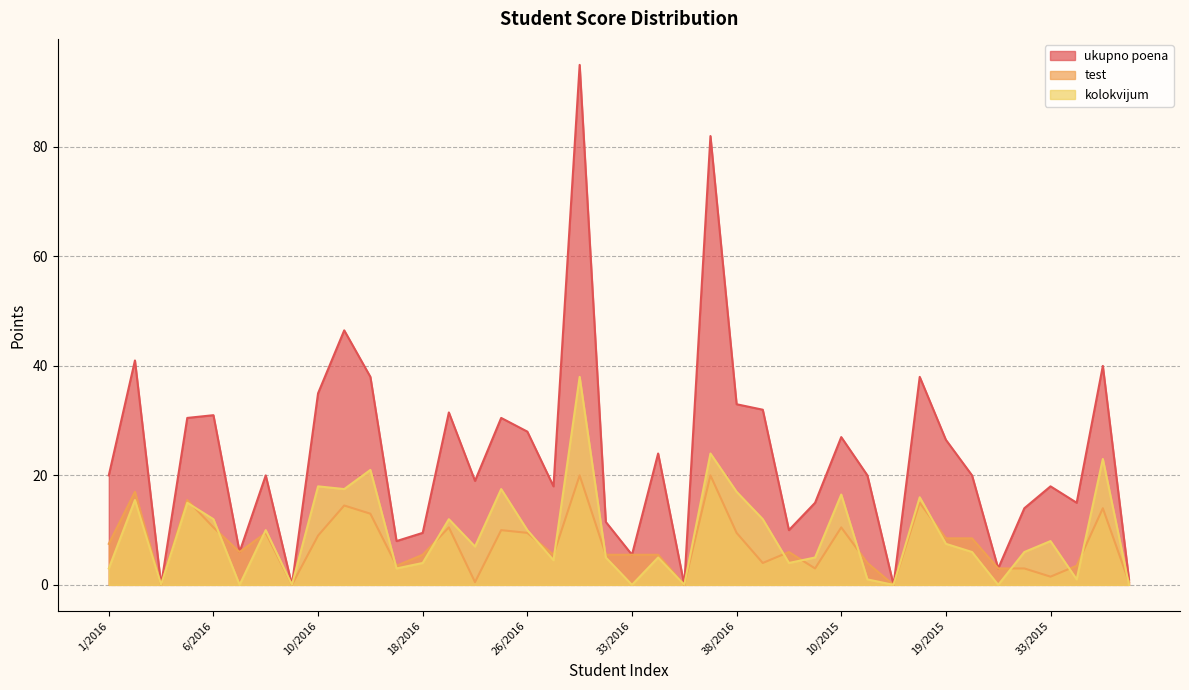

Where does the ukupno poena series first go above 20?

2/2016